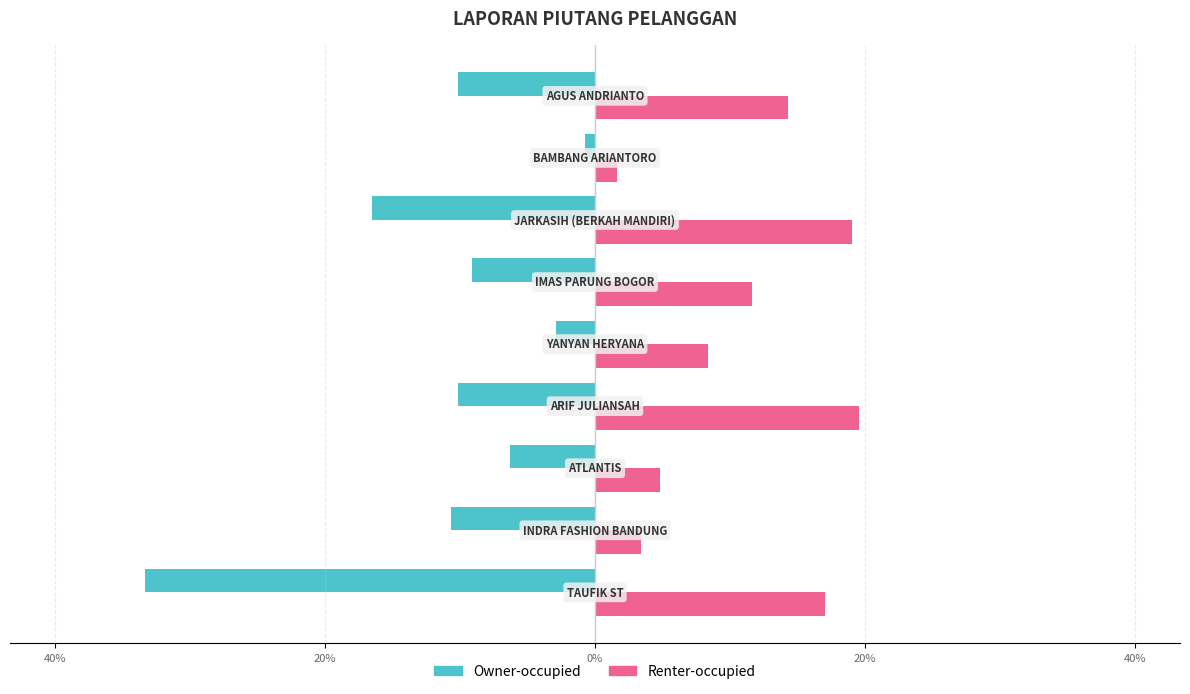

What is the highest value of the Owner-occupied series?

-0.7